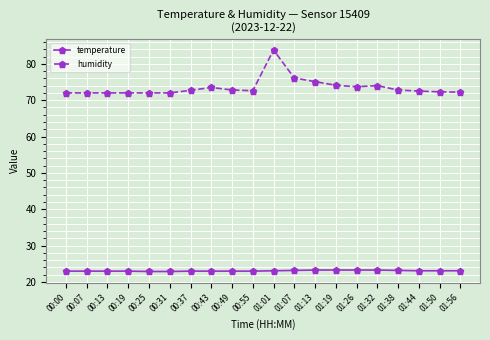

List the series in order of their overall mean, lowest first.

temperature, humidity